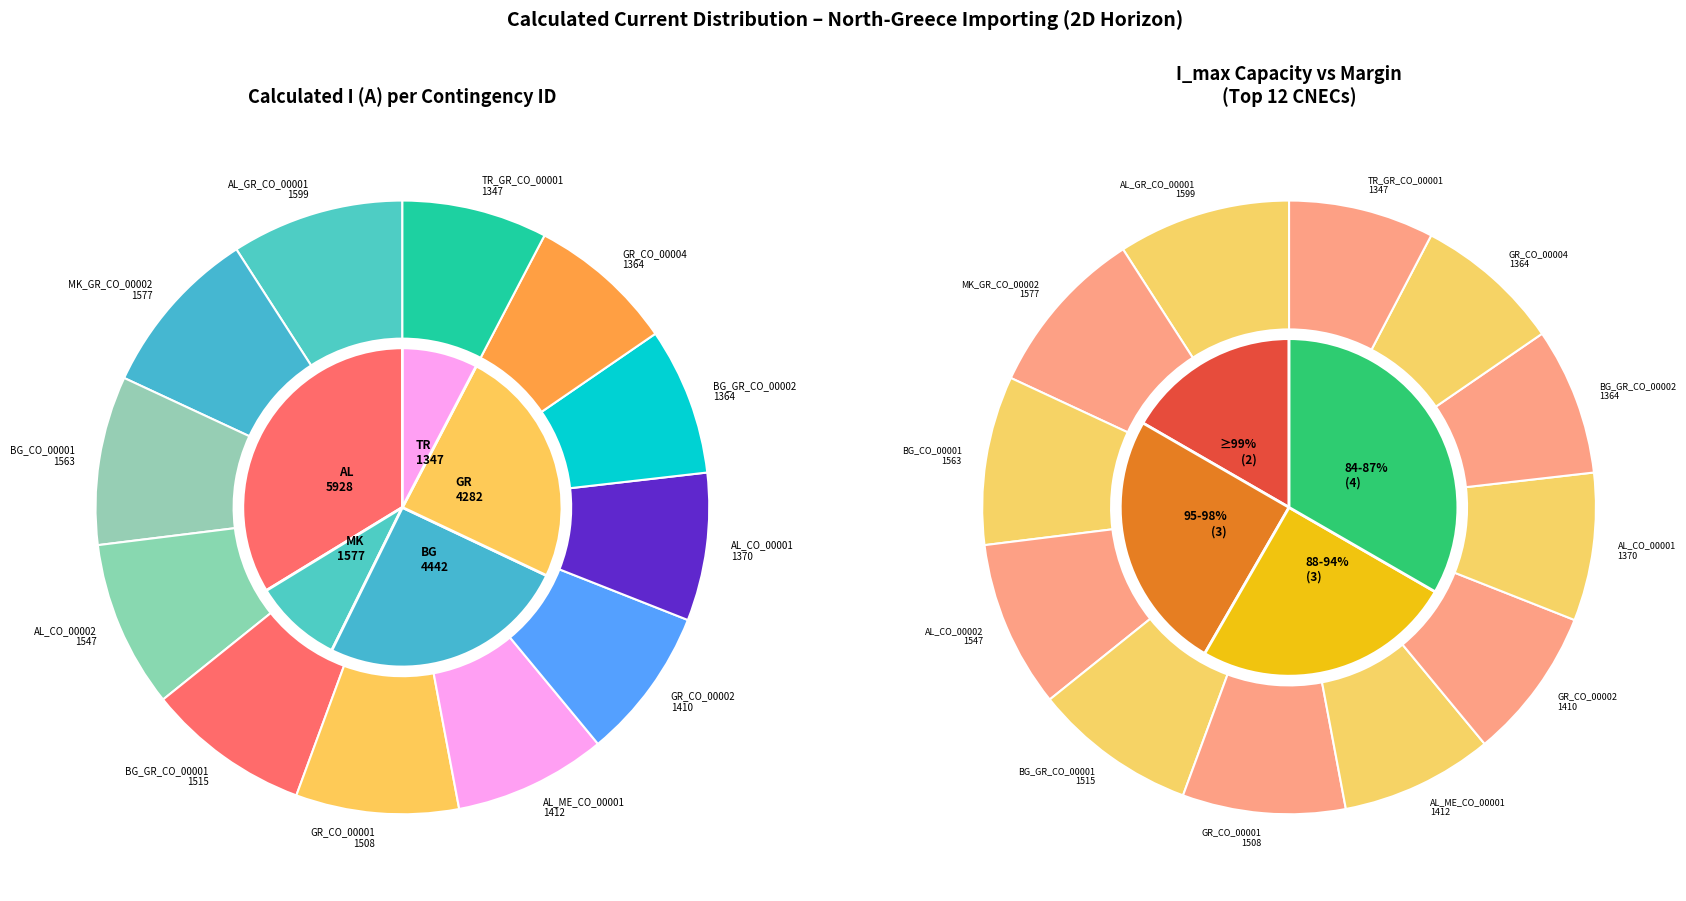

Does any single category account for the majority?

No